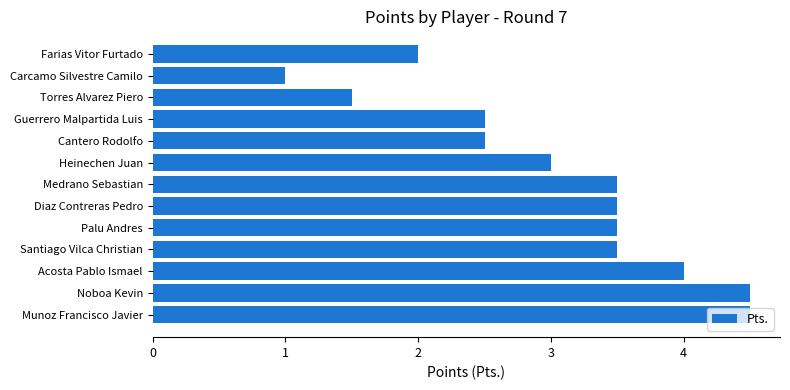

Are the bars horizontal?

Yes